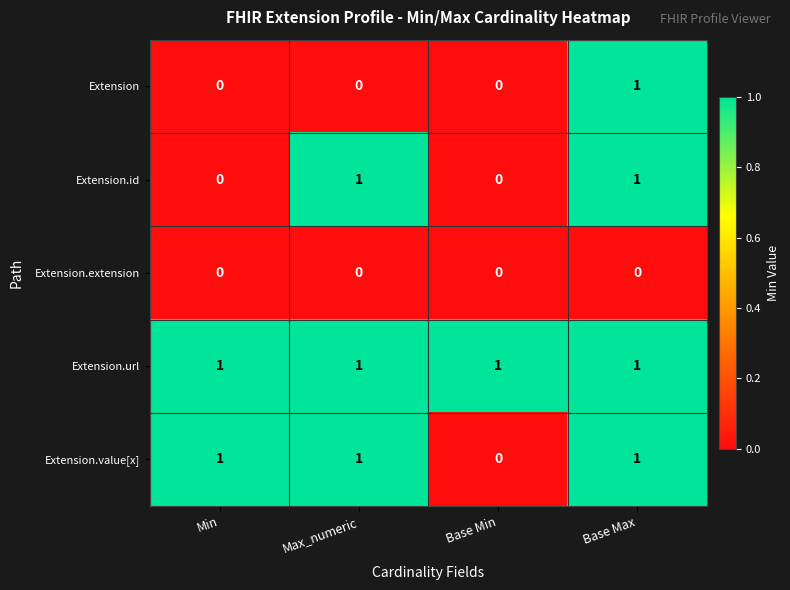

Reading left to right, transcribe all the data shown in this chart.

Extension: Min=0	Max_numeric=0	Base Min=0	Base Max=1
Extension.id: Min=0	Max_numeric=1	Base Min=0	Base Max=1
Extension.extension: Min=0	Max_numeric=0	Base Min=0	Base Max=0
Extension.url: Min=1	Max_numeric=1	Base Min=1	Base Max=1
Extension.value[x]: Min=1	Max_numeric=1	Base Min=0	Base Max=1